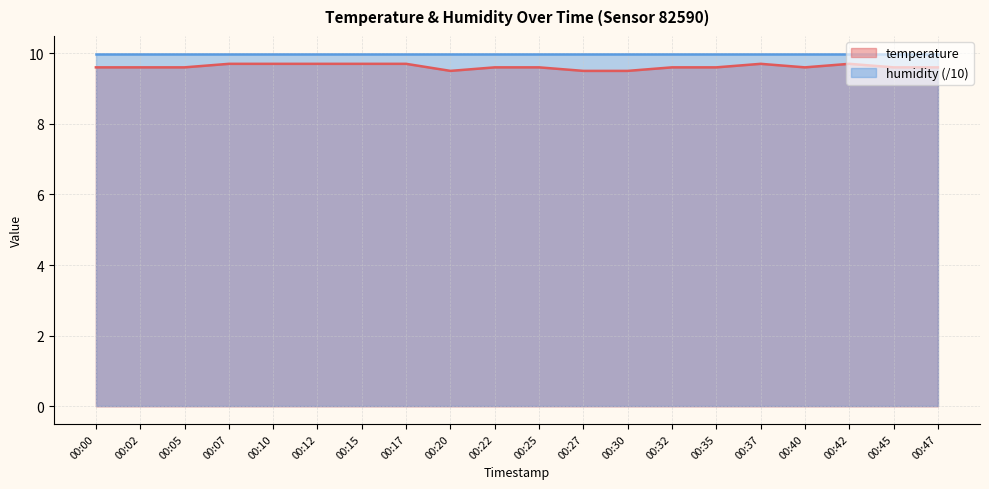

The value of humidity (/10) at 00:47 is 10.0. True or false?

True